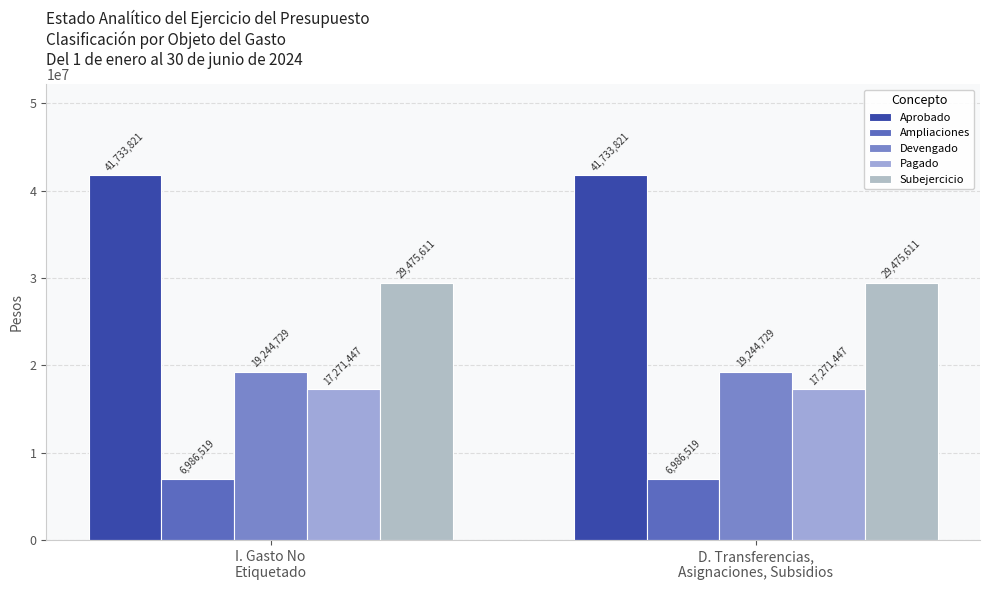

True or false: Devengado has a value of 10682070.1 at I. Gasto No
Etiquetado.

False